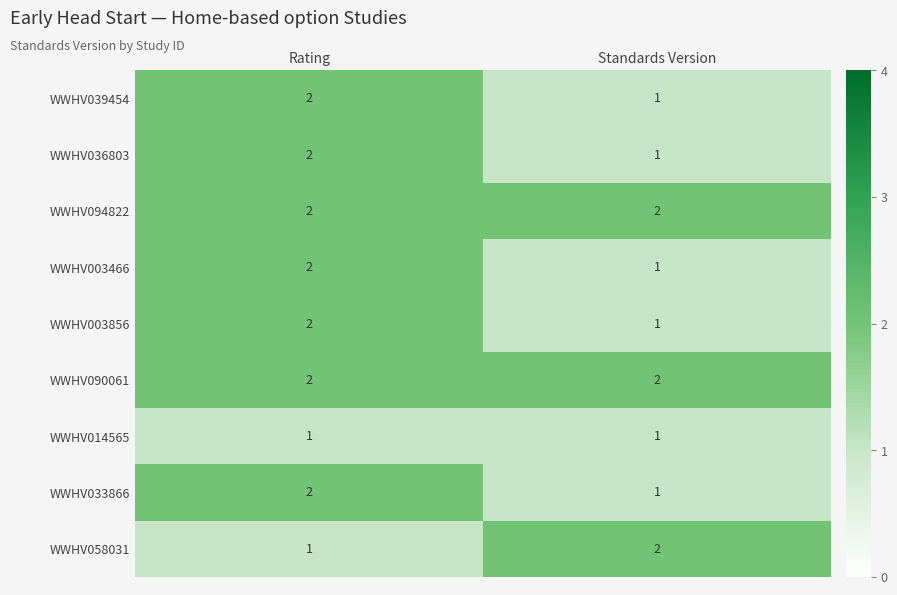

At which label is WWHV039454 closest to 1?

Standards Version